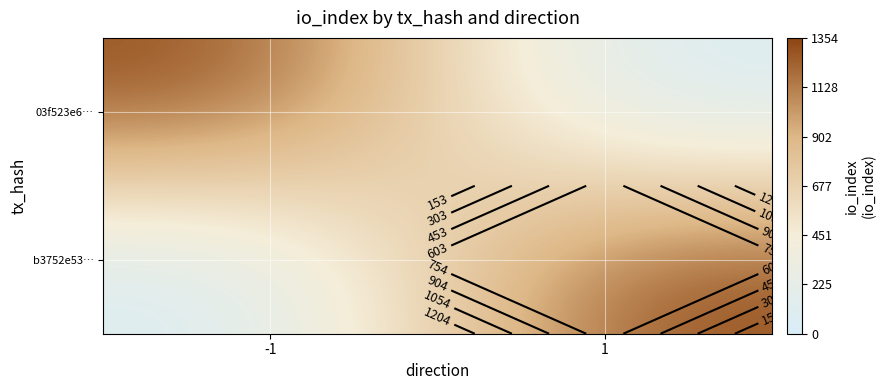

What is the sum of the 03f523e6… values at -1 and 1?

1357